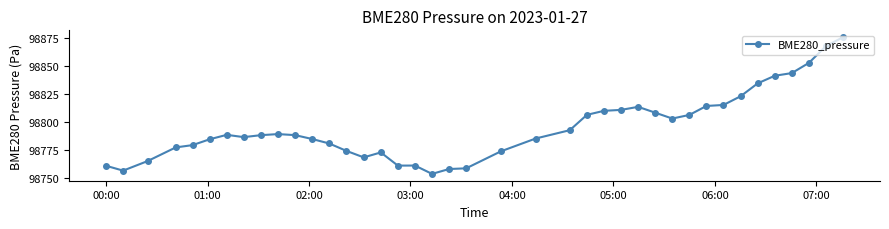

What is the greatest value displayed?

98875.4